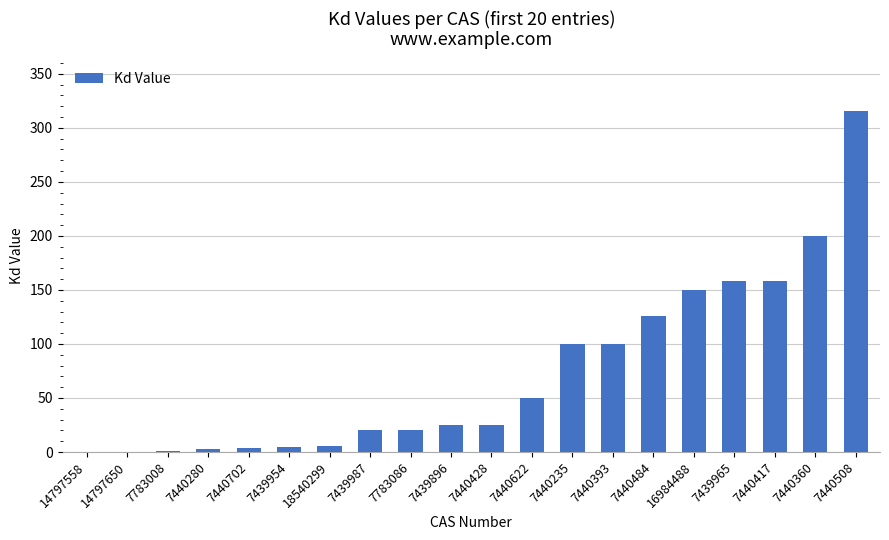

What is the difference between the values at 7783086 and 7440484?

106.0